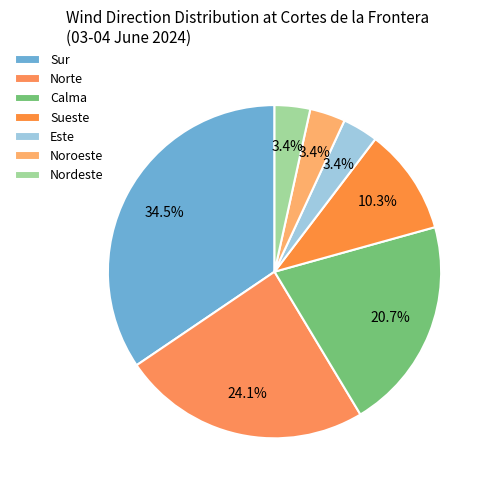

Is there any slice that represents more than half of the pie?

No